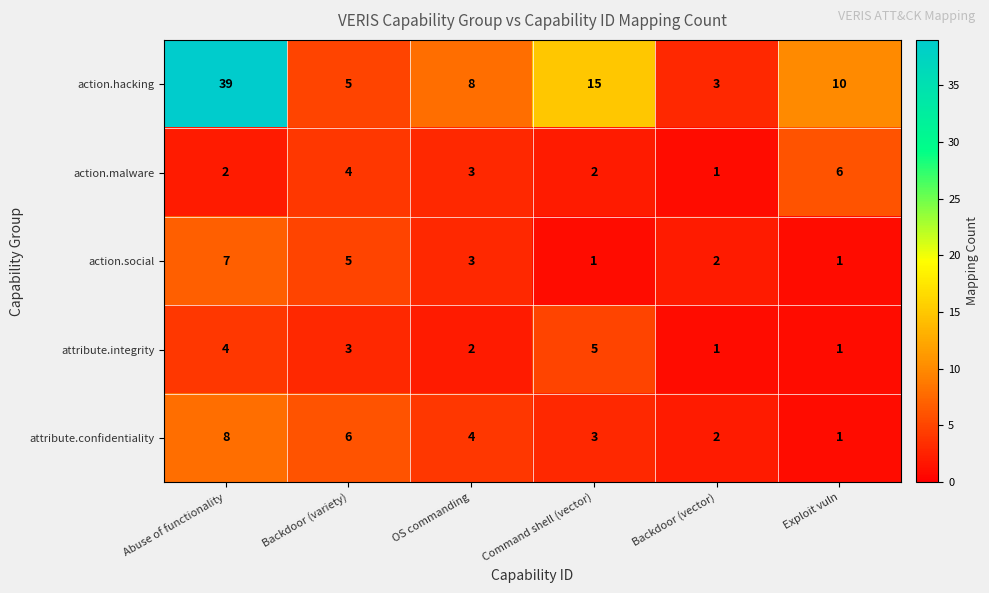

At which label is attribute.integrity closest to 3?

Backdoor (variety)